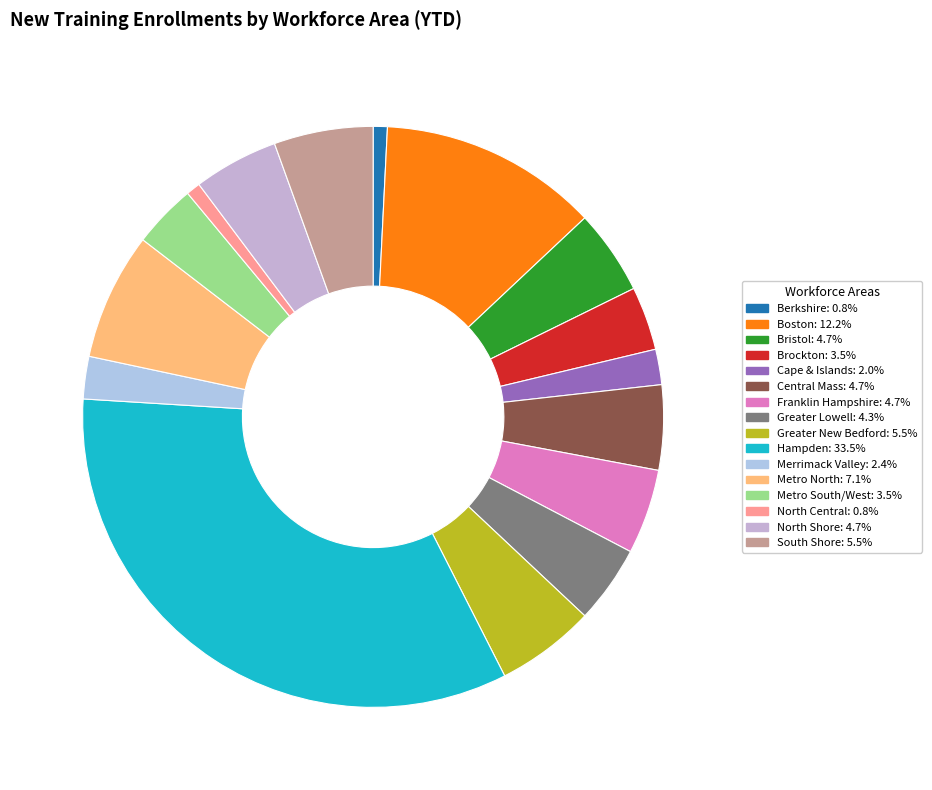

True or false: Franklin Hampshire accounts for 5% of the total.

True